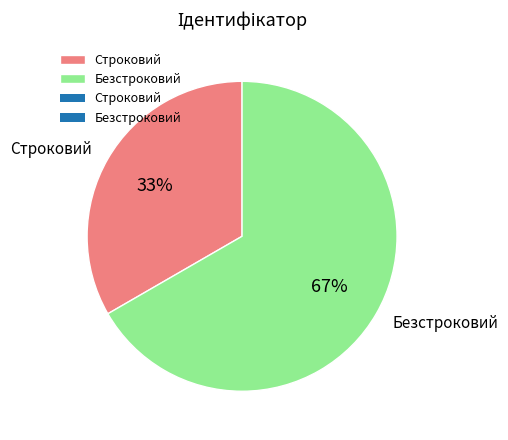

Which category accounts for the majority?

Безстроковий